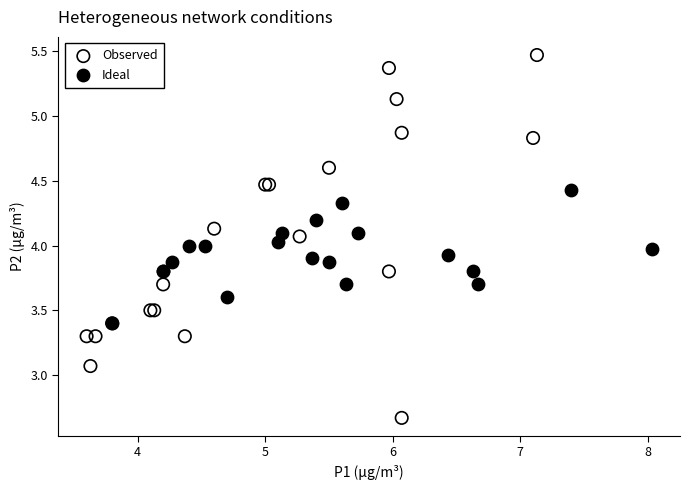

Which series contains the lowest Y value?

Observed